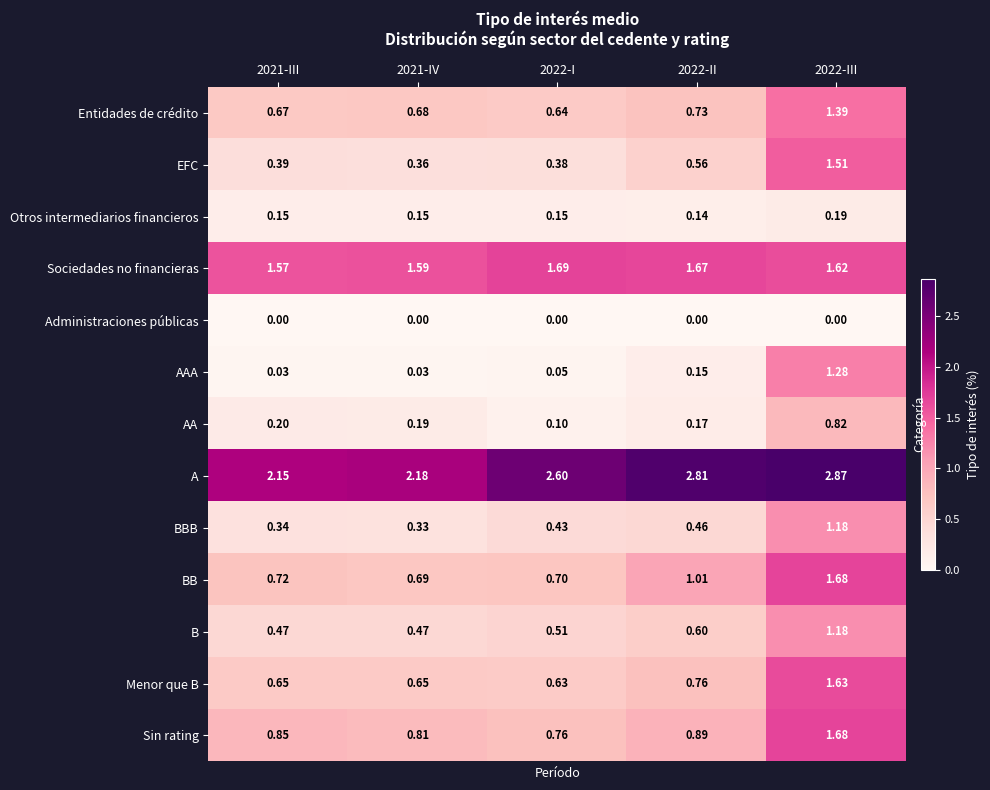

Which category has the highest value across all series?

2022-III